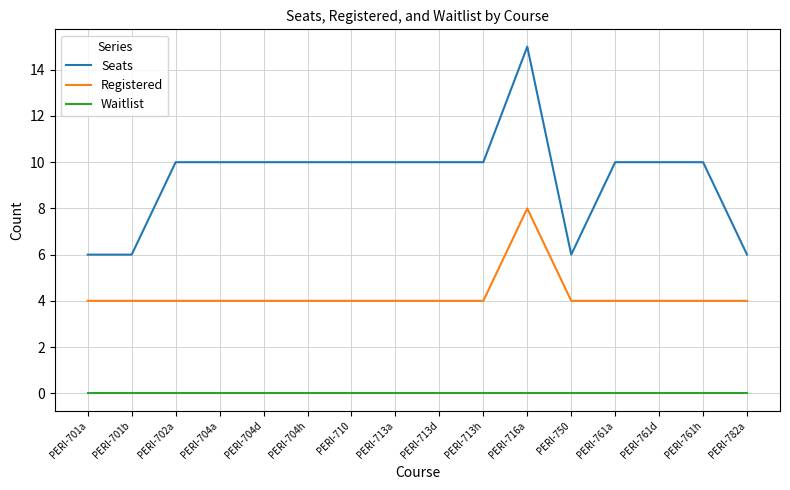

What position from the left is PERI-716a?

11